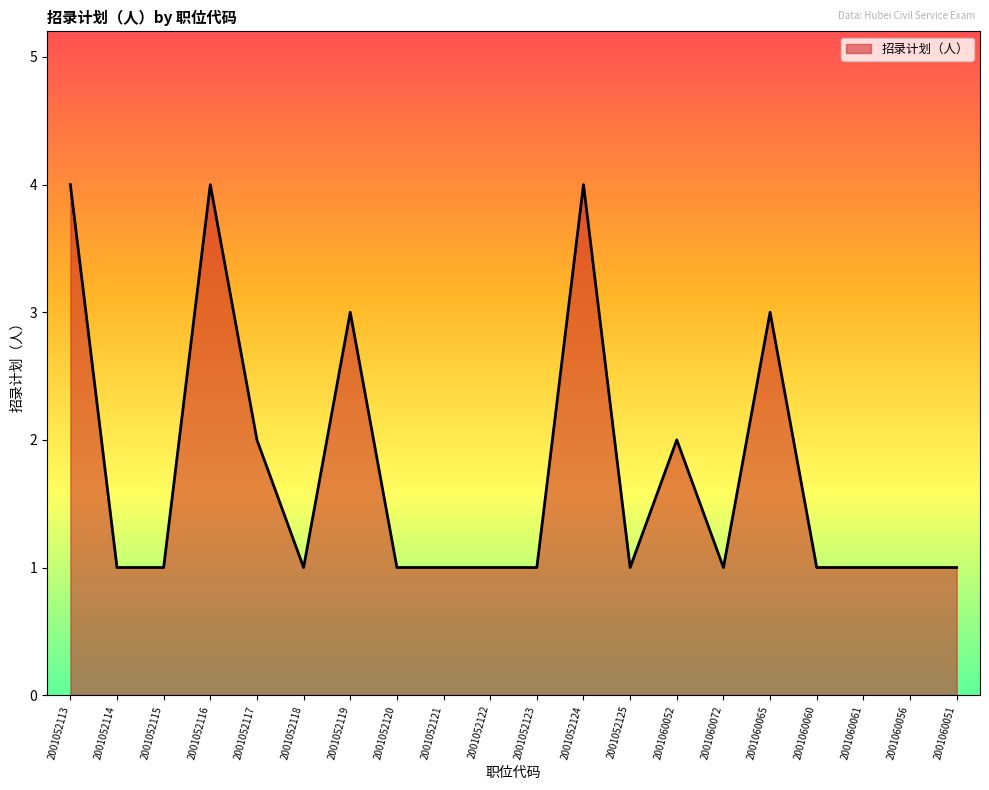

True or false: the data has more than 1 interior local peaks.

True